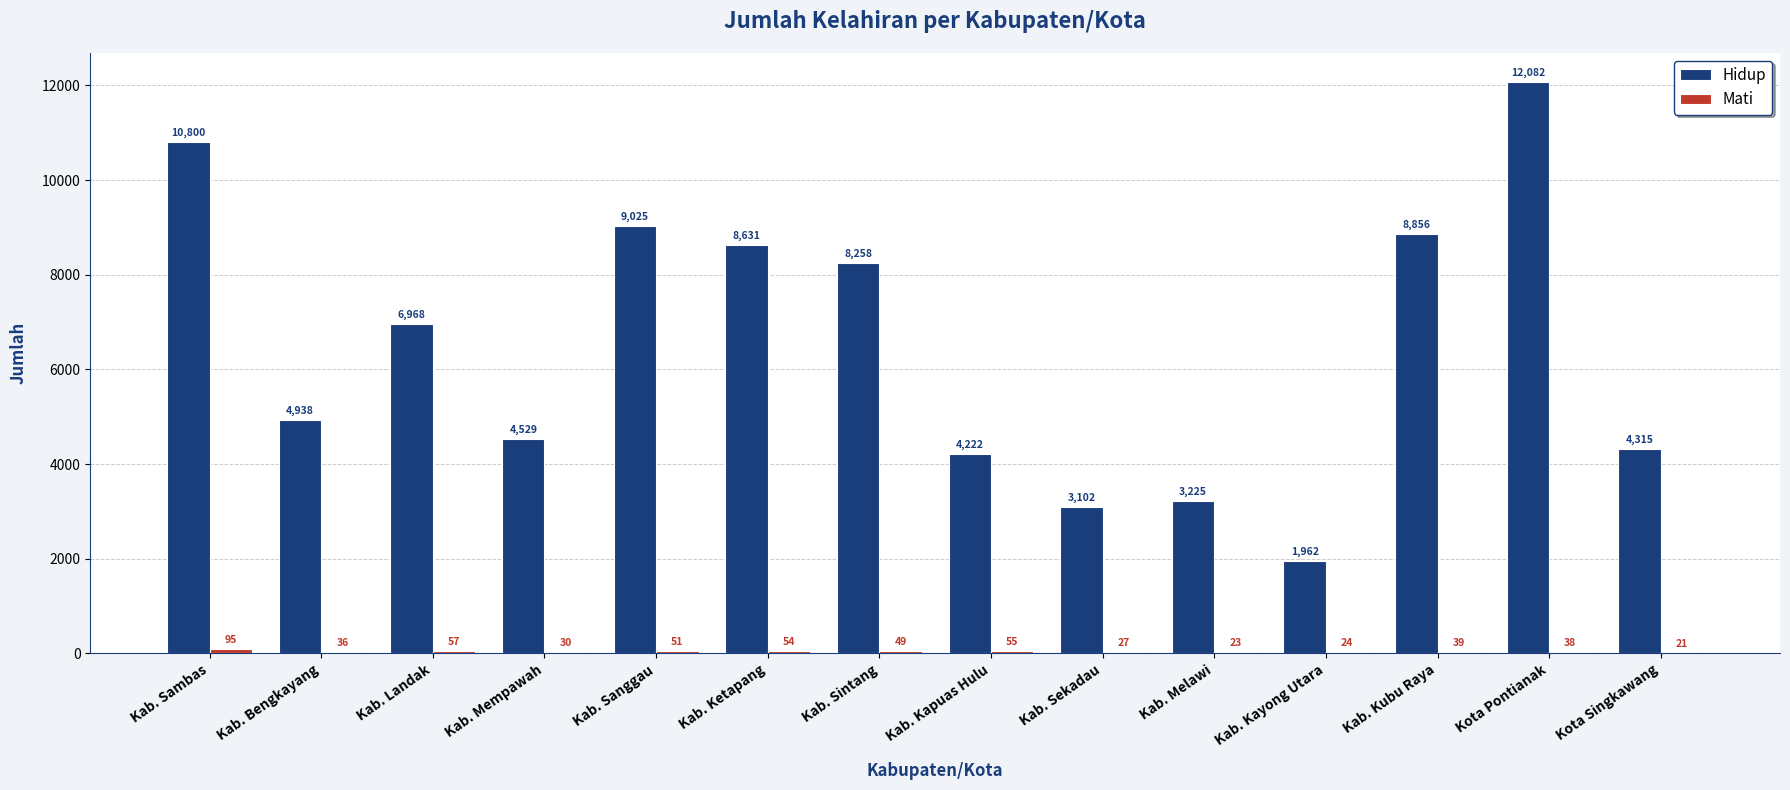

Which series changed the most between Kab. Sanggau and Kab. Kayong Utara?

Hidup